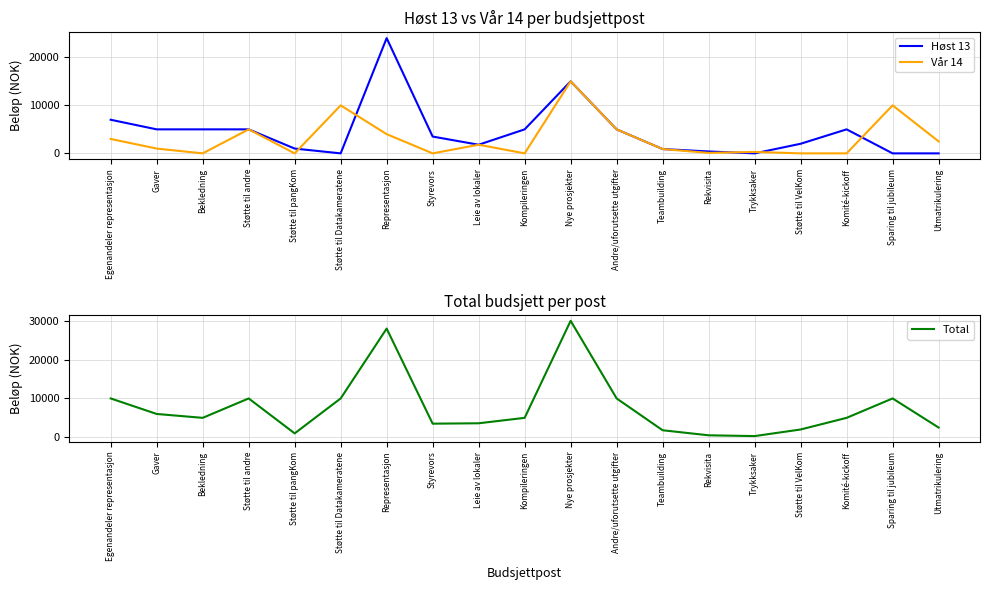

In Høst 13, how many points are higher than both neighbors (excluding endpoints)?

3